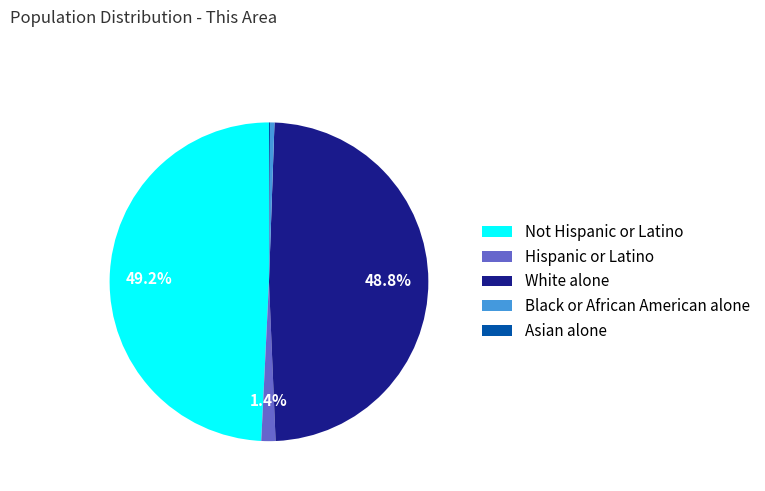

Does White alone account for over 50% of the chart?

No